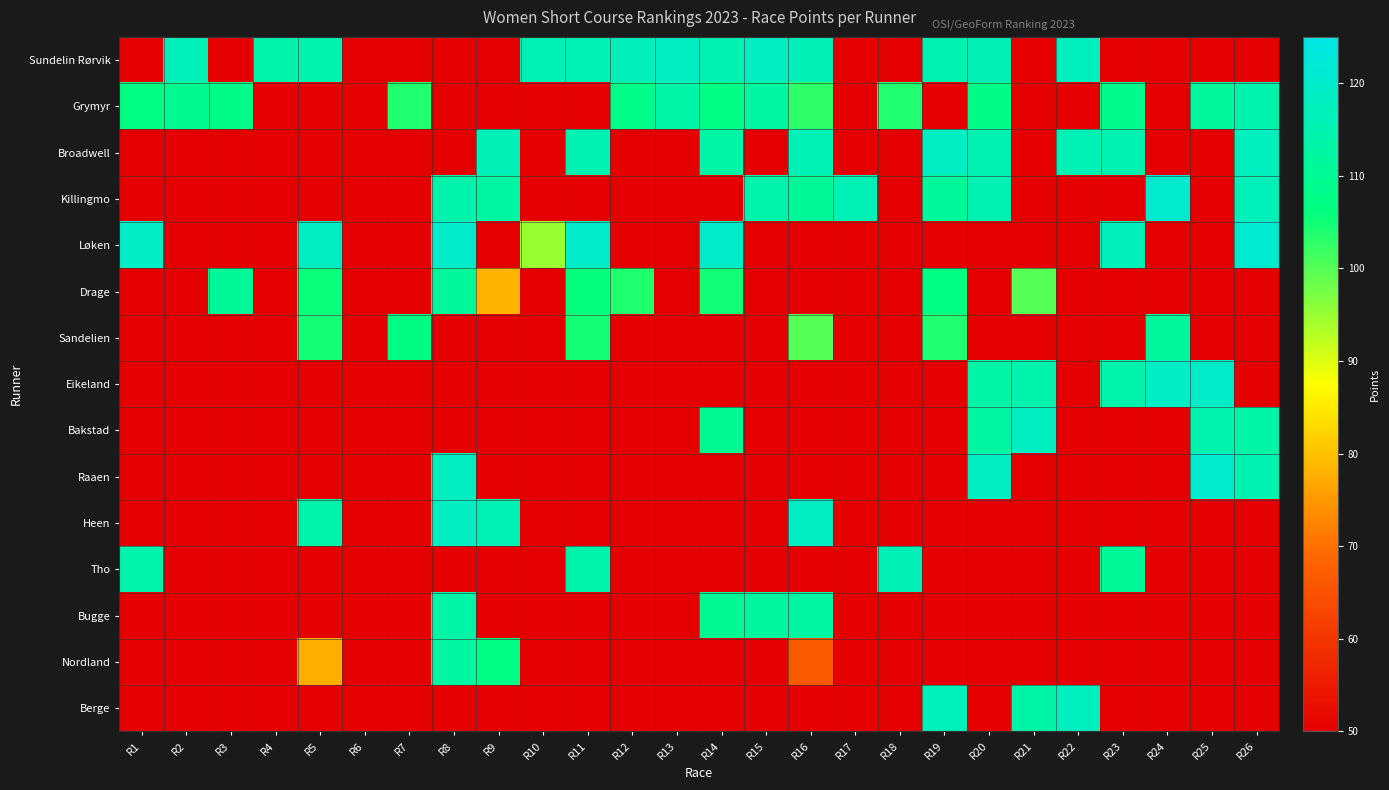

What is the greatest value displayed?

121.2